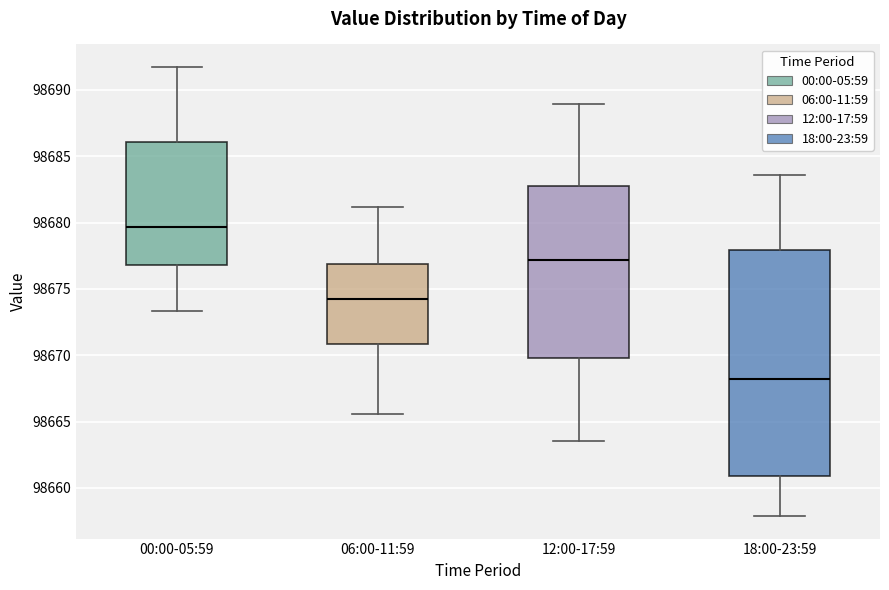

Where is the lower edge of the box for 18:00-23:59 on the y-axis? The values are not printed on the chart, so give them approximately, as read against the axis.

98661.0